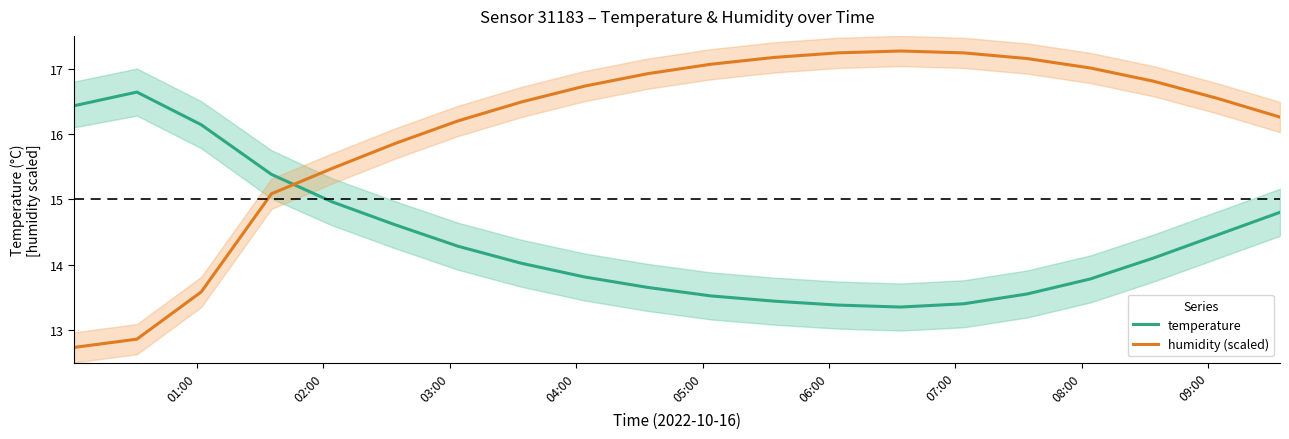

List the series in order of their overall mean, lowest first.

temperature, humidity (scaled)